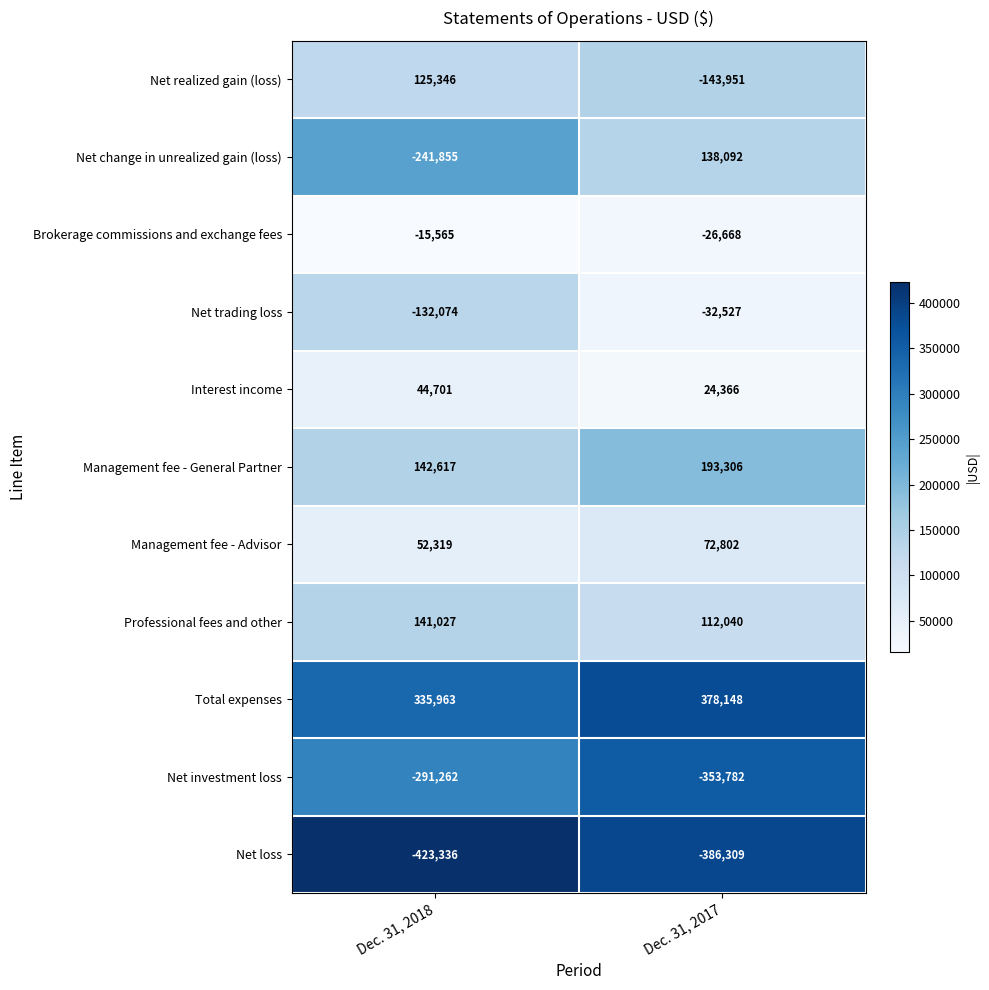

At which category is the sum across all series the highest?

Dec. 31, 2017